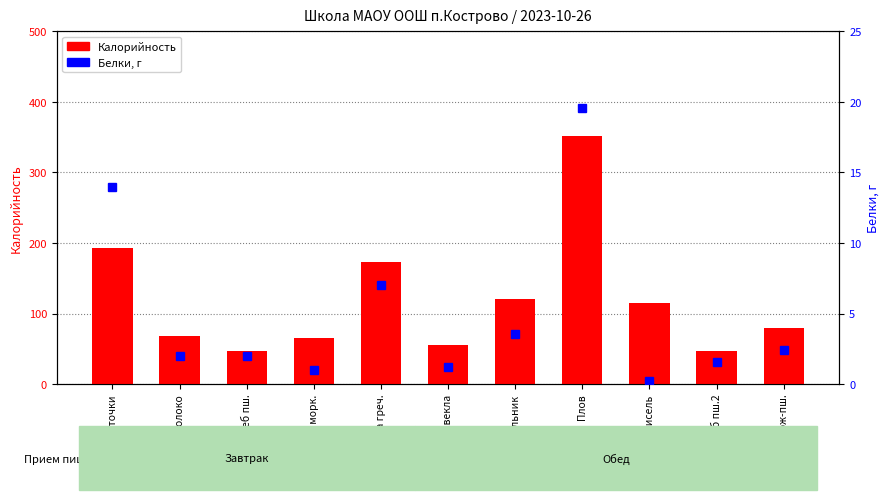

What is the average value of the Калорийность series?

119.6